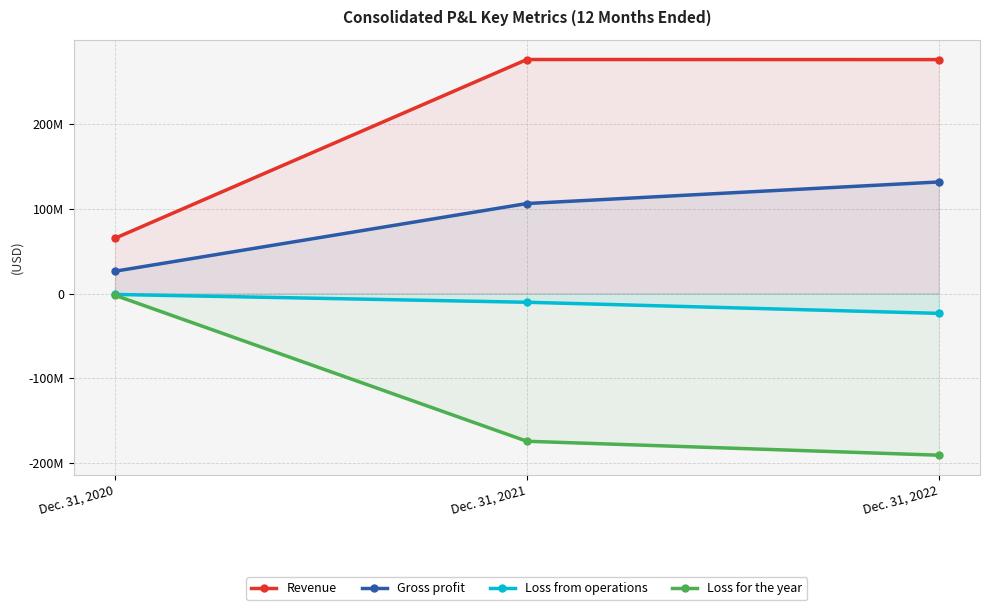

Does the chart display data point markers on the line(s)?

Yes